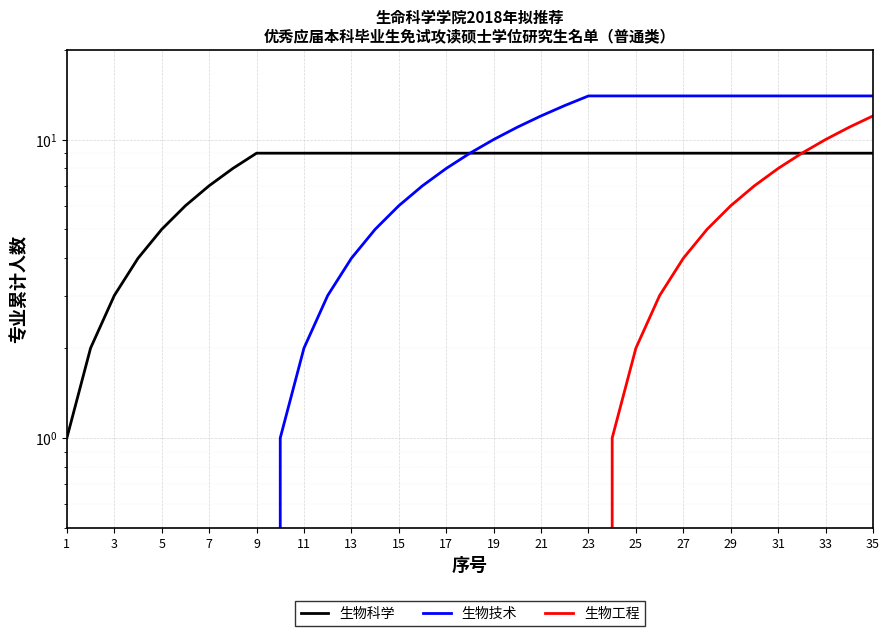

Between 7 and 34, which series saw the biggest shift?

生物技术